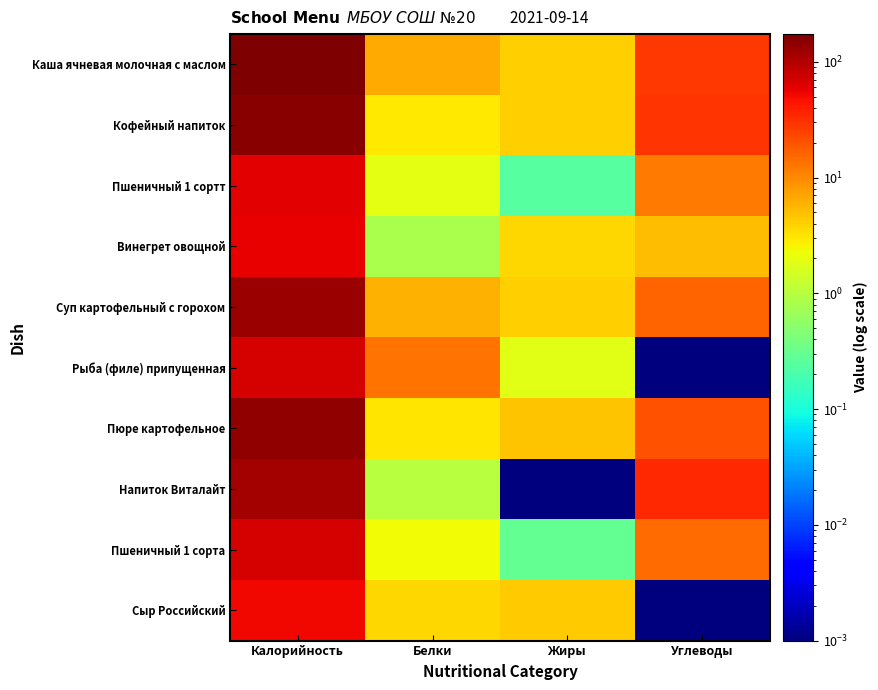

Reading right to left, list all the values displayed in this chart.

Каша ячневая молочная с маслом: Углеводы=28.0	Жиры=4.0	Белки=6.7	Калорийность=173.3
Кофейный напиток: Углеводы=29.0	Жиры=4.0	Белки=3.0	Калорийность=152.0
Пшеничный 1 сортт: Углеводы=12.0	Жиры=0.2	Белки=1.9	Калорийность=59.0
Винегрет овощной: Углеводы=5.1	Жиры=3.7	Белки=0.8	Калорийность=56.9
Суп картофельный с горохом: Углеводы=16.0	Жиры=4.0	Белки=6.0	Калорийность=130.0
Рыба (филе) припущенная: Углеводы=0.0	Жиры=1.9	Белки=13.3	Калорийность=69.3
Пюре картофельное: Углеводы=20.5	Жиры=4.8	Белки=3.1	Калорийность=137.3
Напиток Виталайт: Углеводы=34.0	Жиры=0.0	Белки=1.0	Калорийность=116.0
Пшеничный 1 сорта: Углеводы=14.4	Жиры=0.3	Белки=2.3	Калорийность=70.8
Сыр Российский: Углеводы=0.0	Жиры=4.3	Белки=3.7	Калорийность=53.1